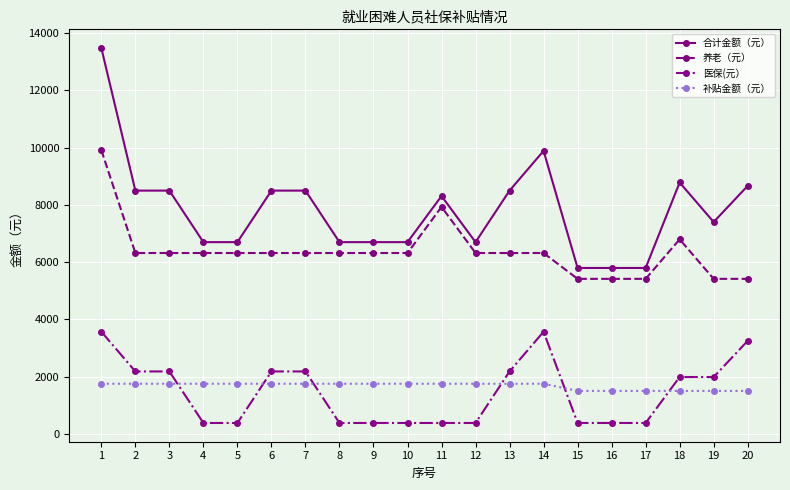

True or false: 养老（元） has more than 1 interior local peaks.

True